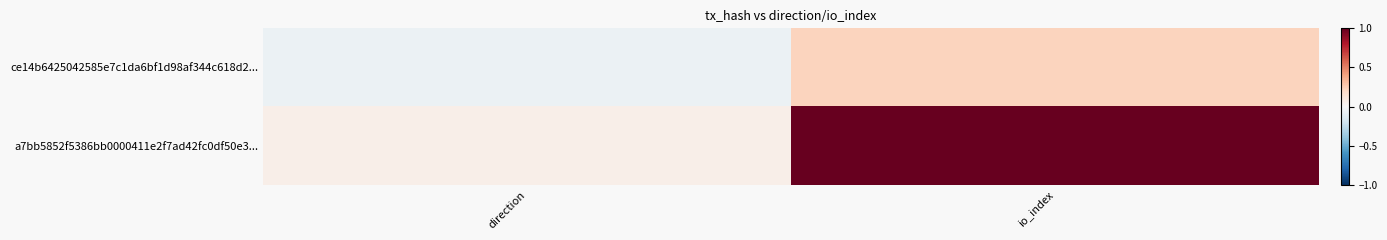

Rank the series by their maximum value, from lowest to highest.

ce14b6425042585e7c1da6bf1d98af344c618d2..., a7bb5852f5386bb0000411e2f7ad42fc0df50e3...